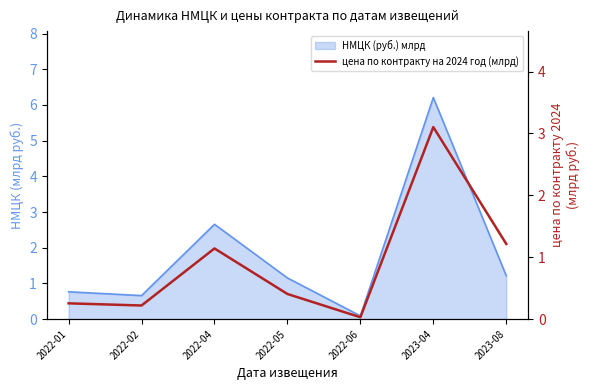

Reading left to right, extract all data points from this chart.

2022-01=0.3	2022-02=0.2	2022-04=1.1	2022-05=0.4	2022-06=0.0	2023-04=3.1	2023-08=1.2